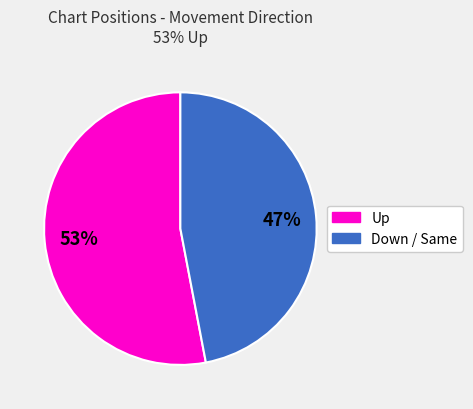

To the nearest percent, what is the difference between the largest and smallest slice percentages?

6%